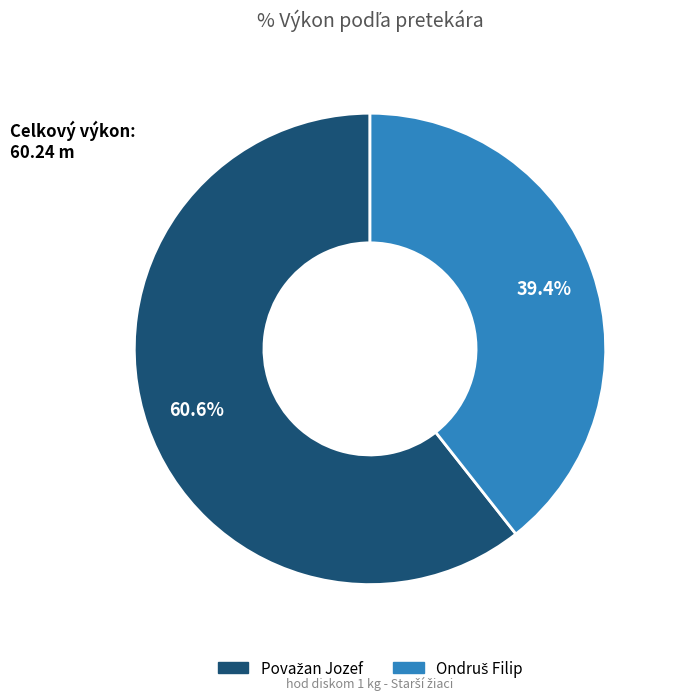

Is there a majority slice in this chart?

Yes